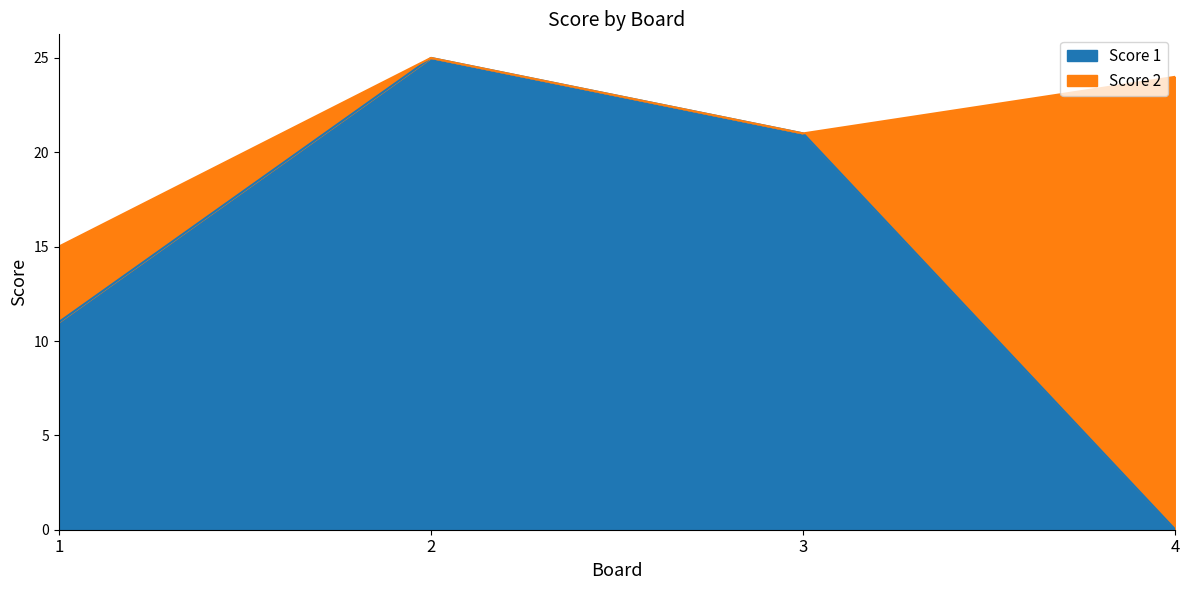

How many values are above zero?

3